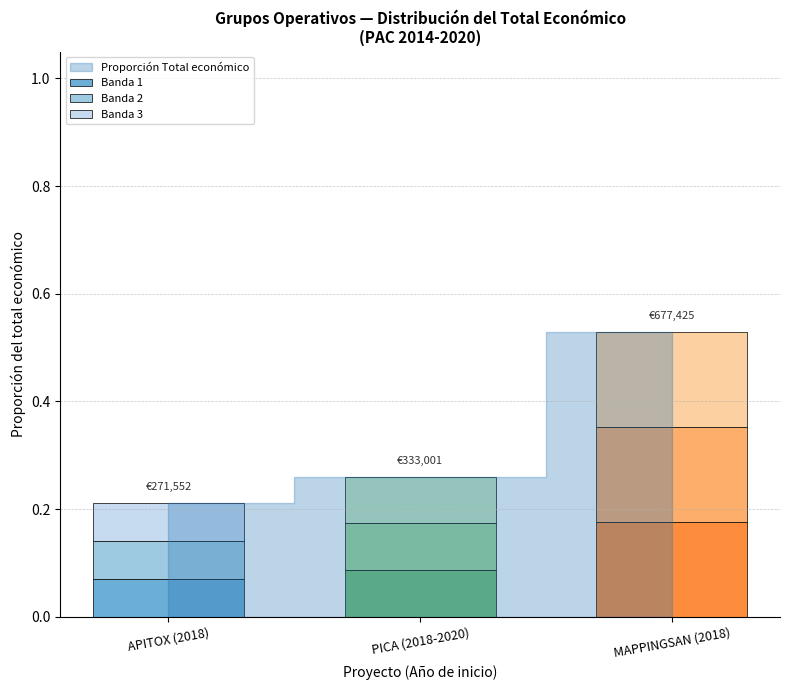

At which category is the sum across all series the highest?

MAPPINGSAN (2018)